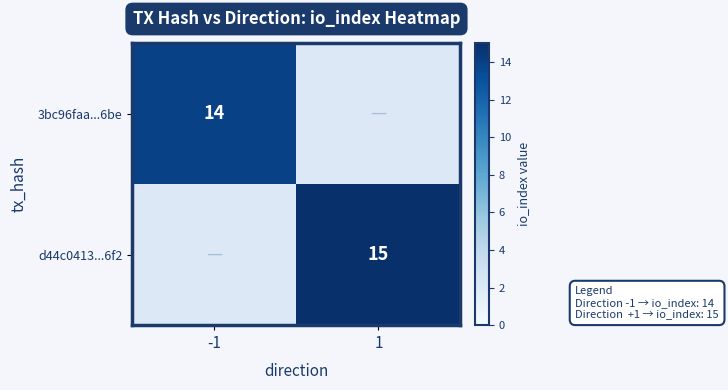

The 3bc96faa...6be series shows 25 at -1. True or false?

False